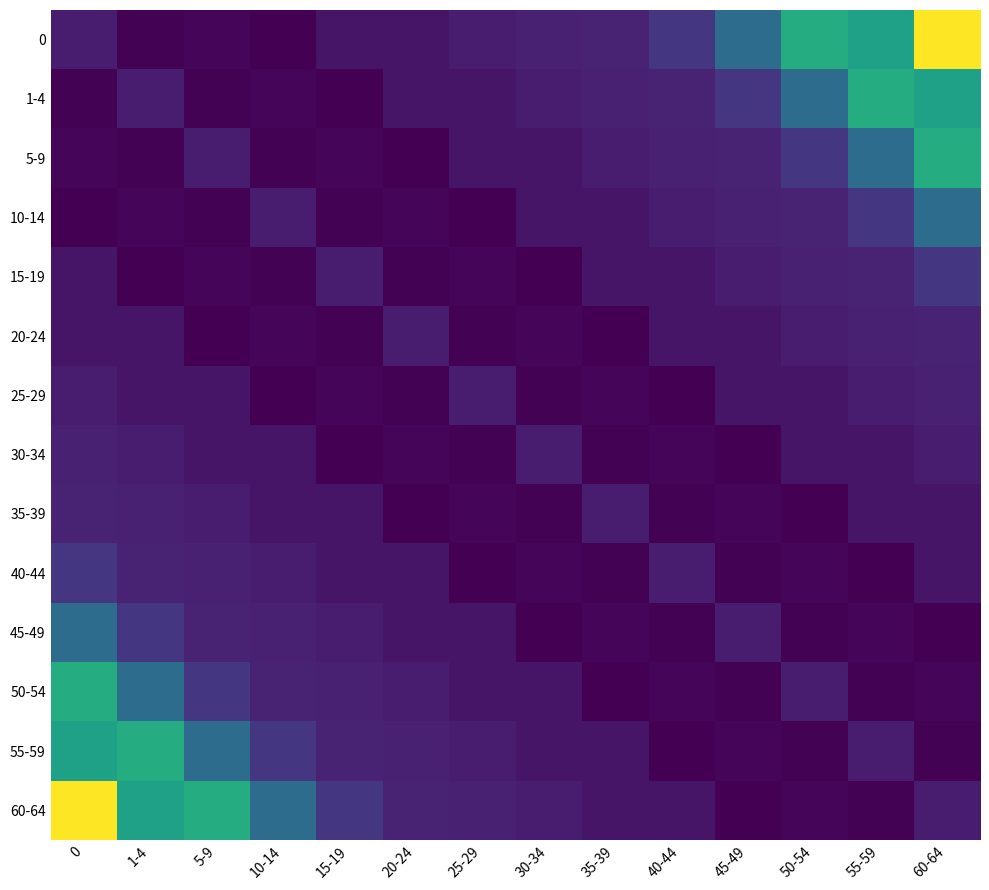

Count the number of categories in the chart.

14